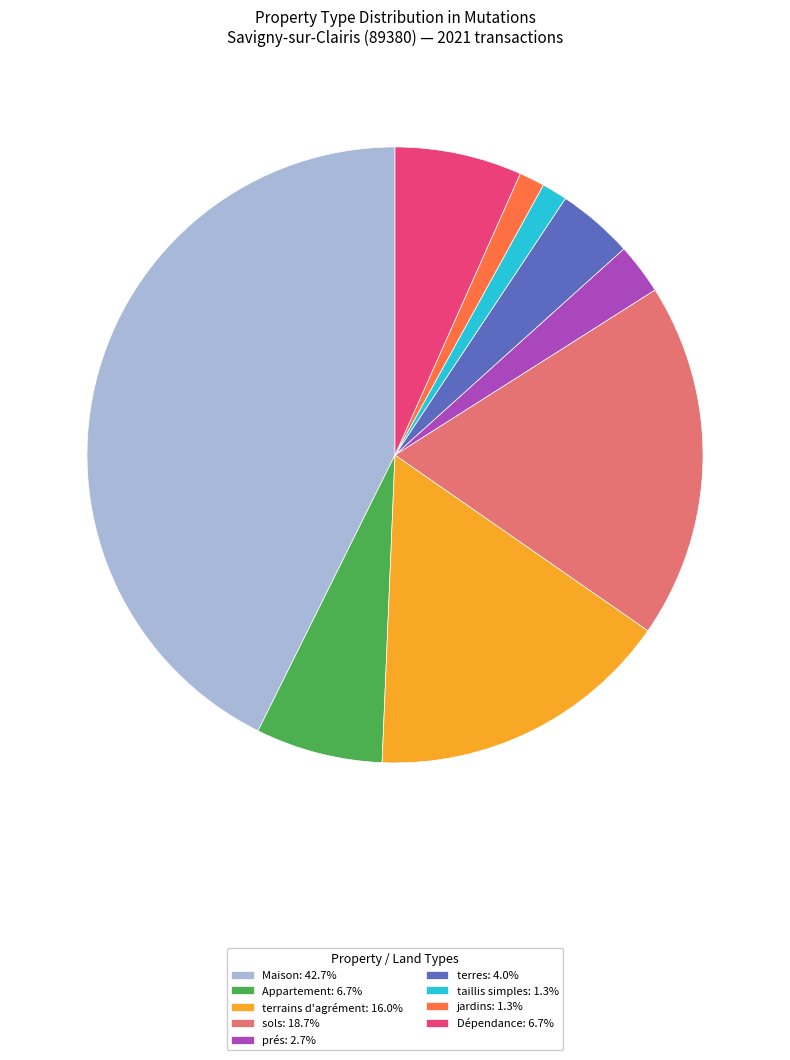

Combined, do prés: 2.7% and taillis simples: 1.3% account for over 50%?

No